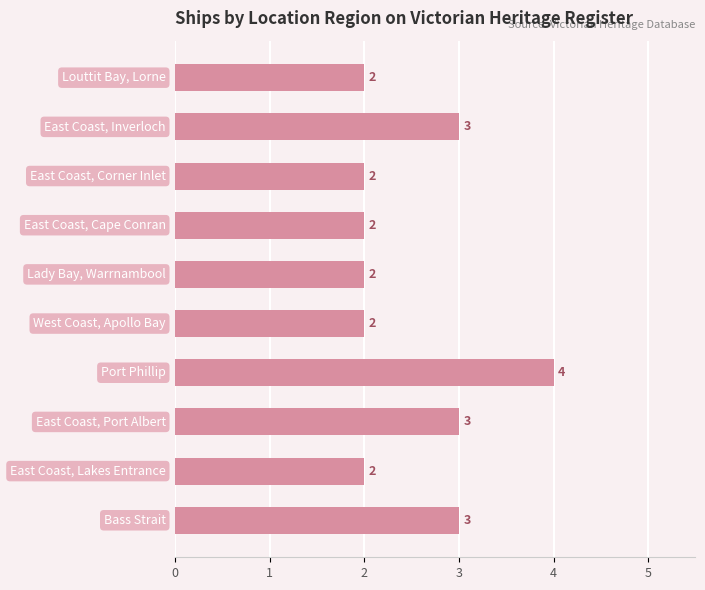

What is the maximum value shown in the chart?

4